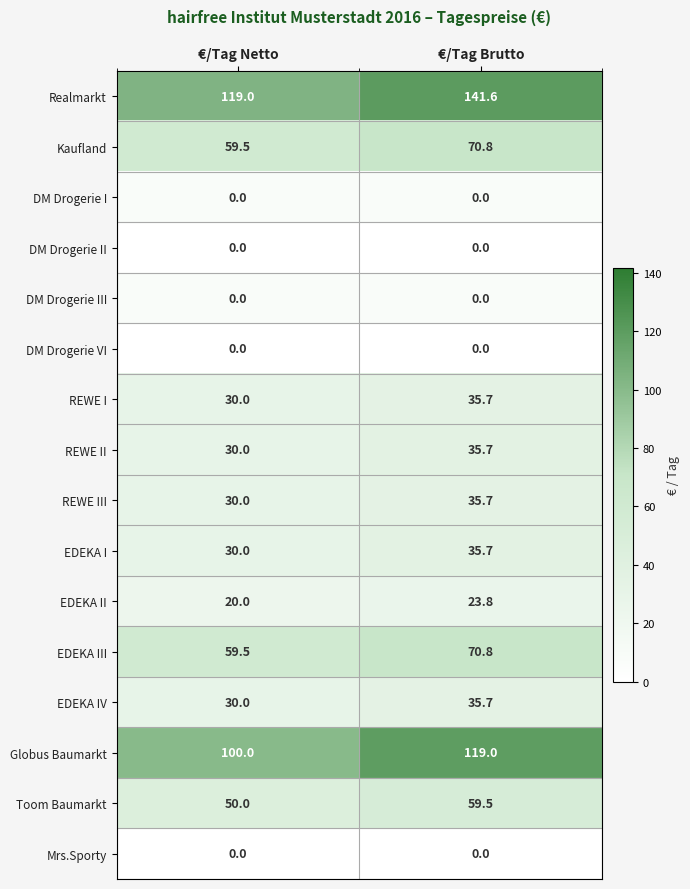

What is the sum of the EDEKA IV values at €/Tag Brutto and €/Tag Netto?

65.7